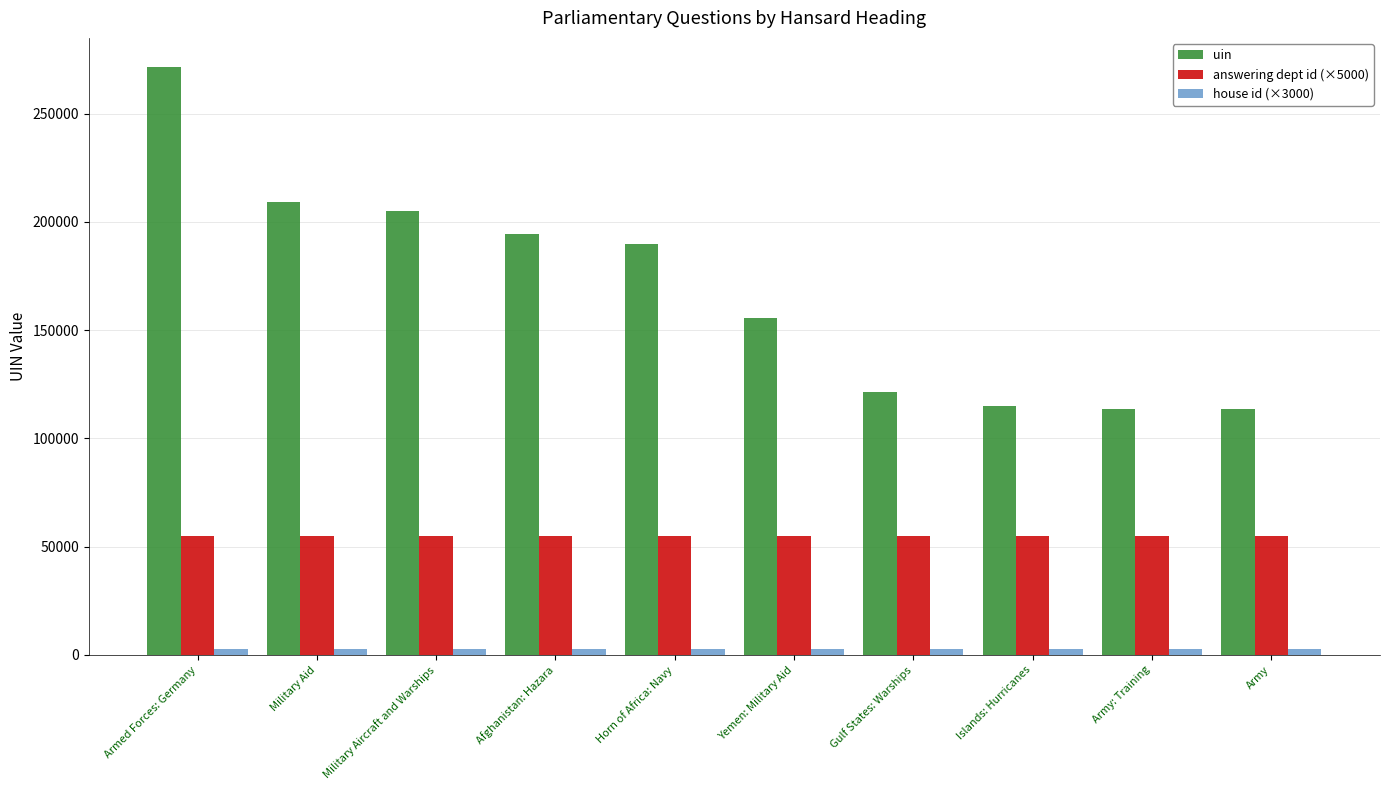

What is the average value of the answering dept id (×5000) series?

55000